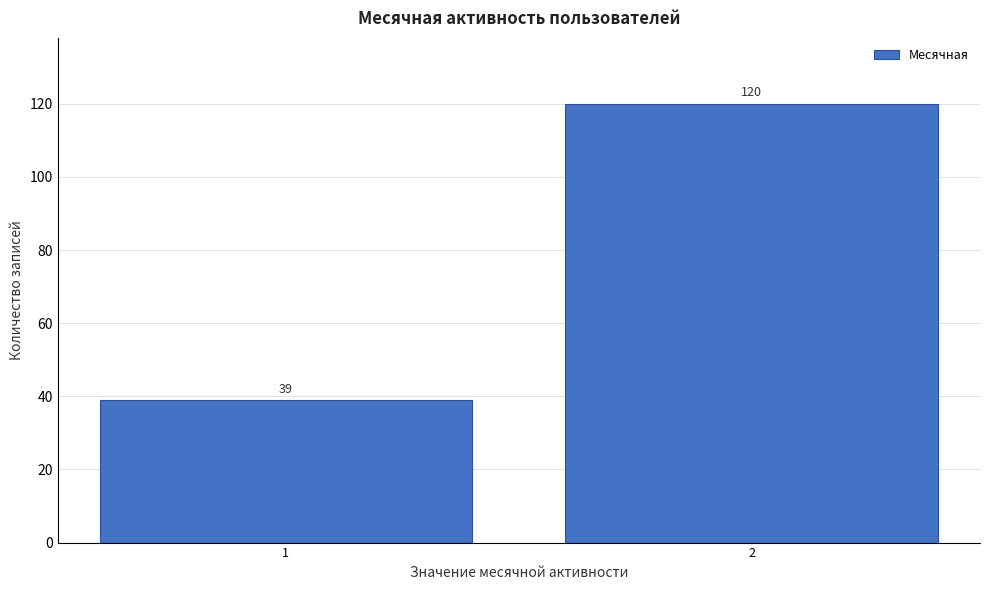

Reading left to right, transcribe all the data shown in this chart.

39	120